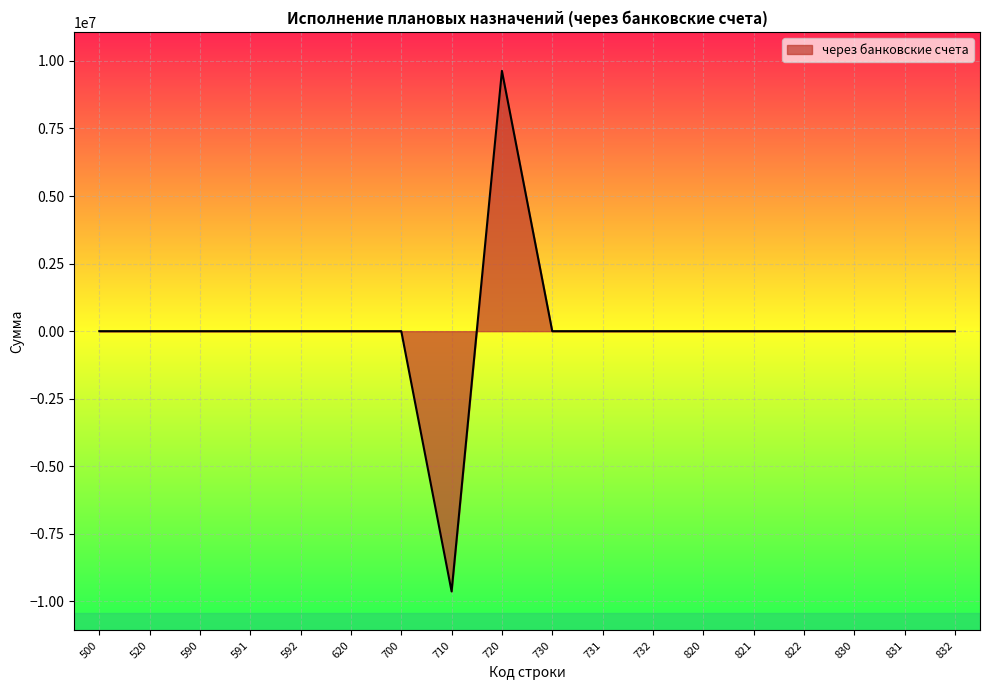

The value at 822 is -9518041.8. True or false?

False